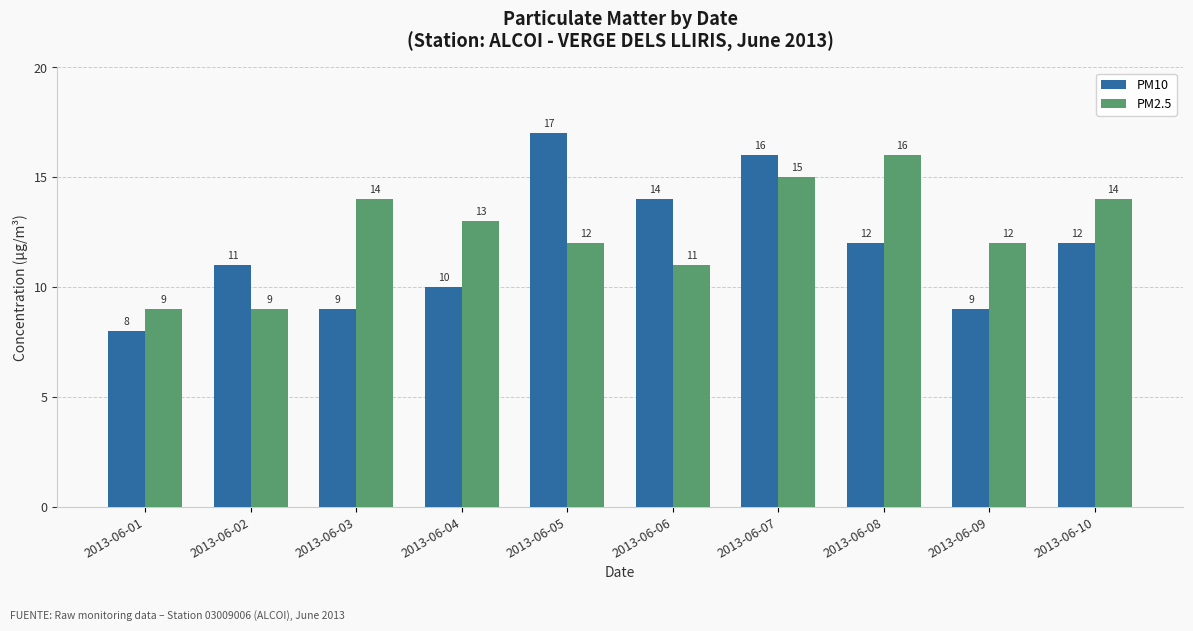

Is the value of PM10 at 2013-06-02 greater than the value of PM2.5 at 2013-06-05?

No